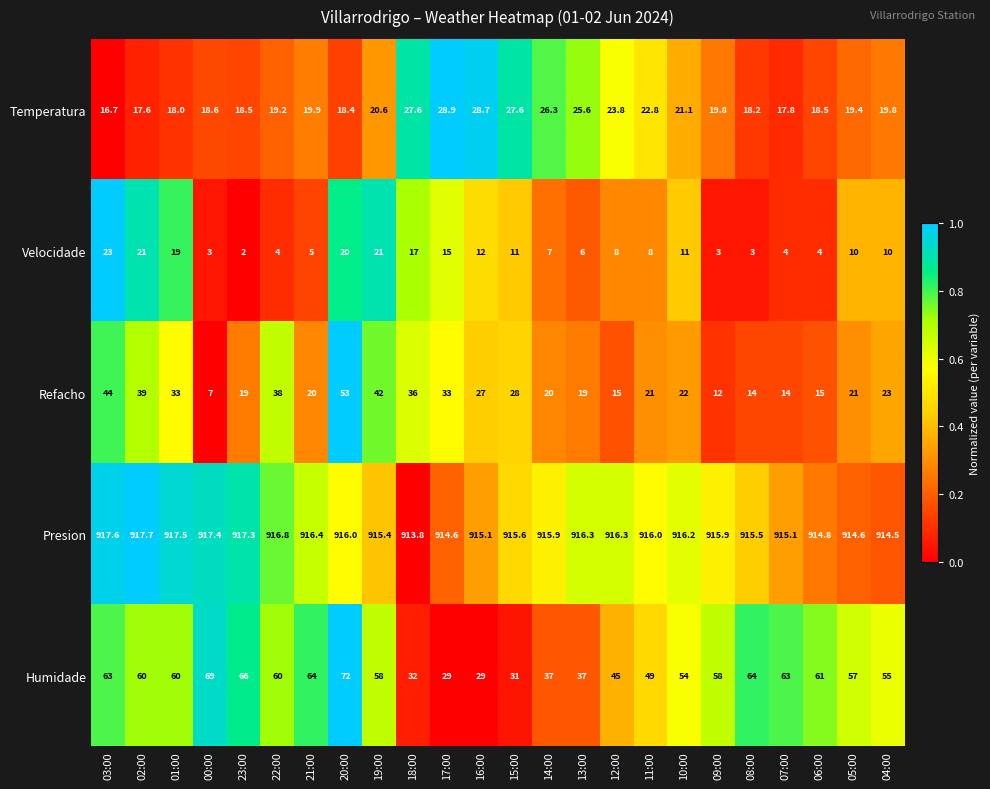

What is the sum of all Presion values?

21982.3